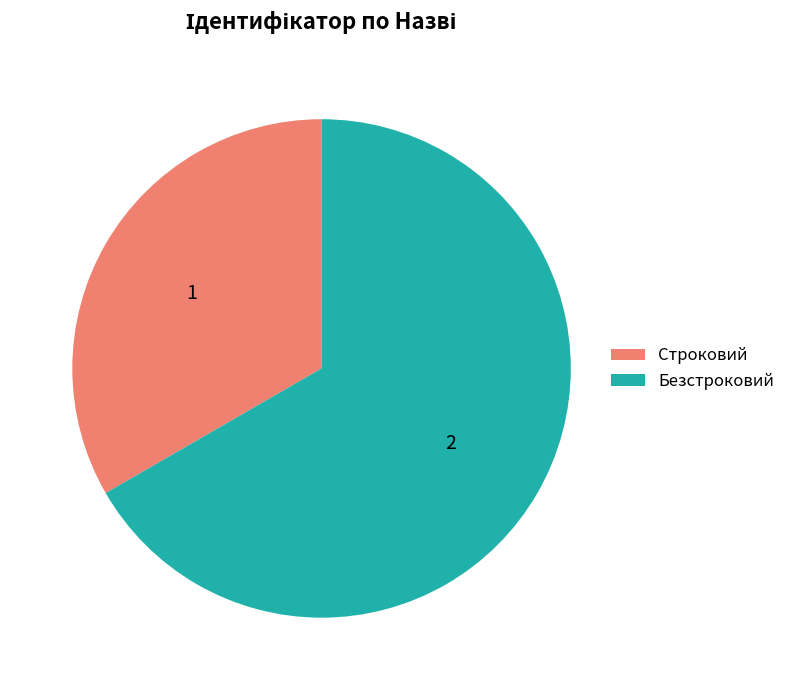

How many segments does this pie chart have?

2